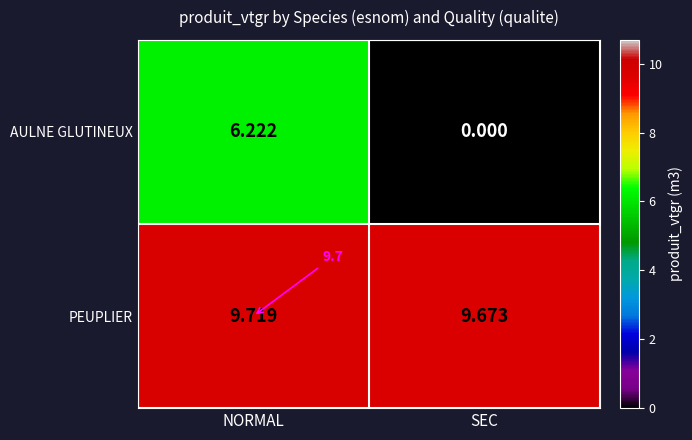

What is the greatest value displayed?

9.7